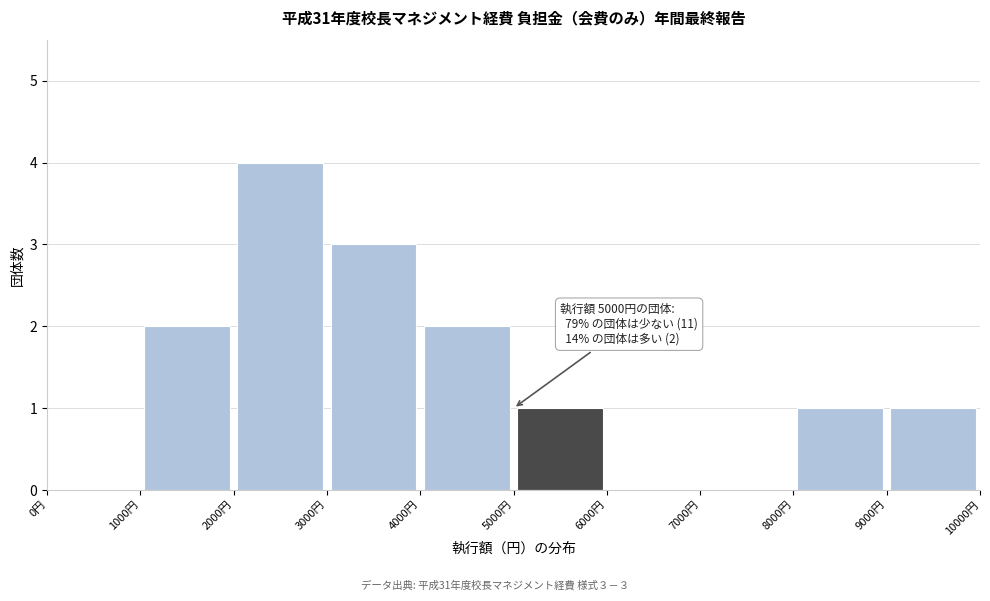

Which range on the x-axis has the tallest bar?

2000 to 3000